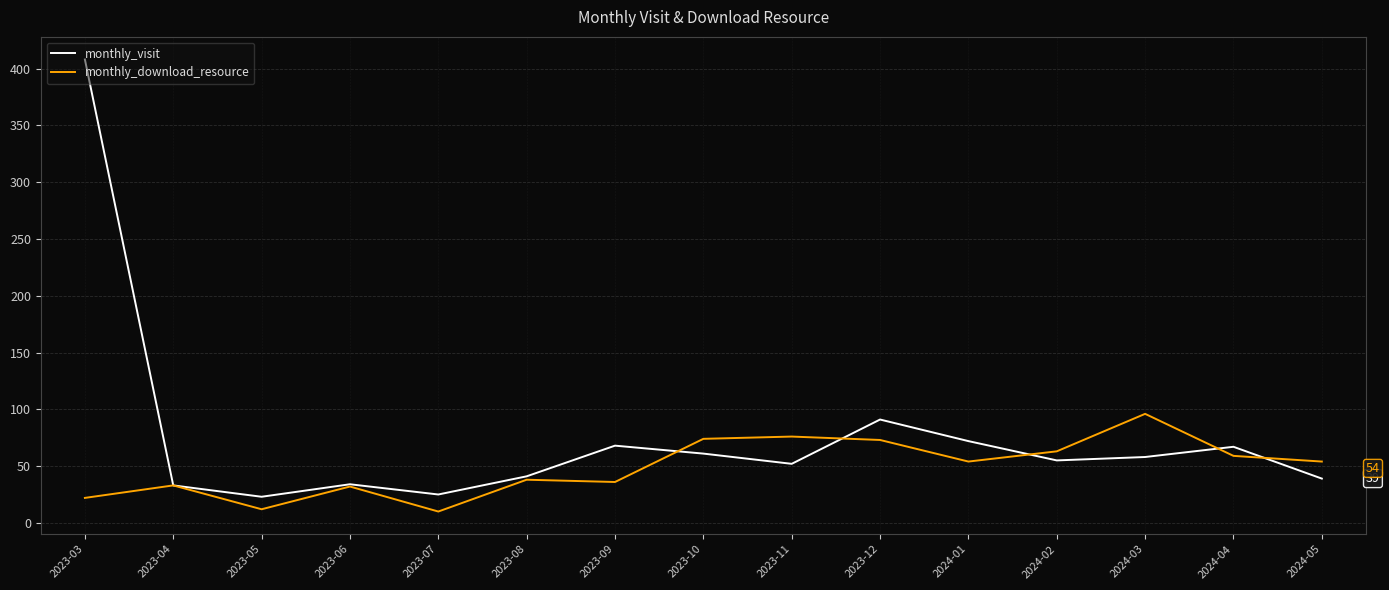

Rank the series by their maximum value, from highest to lowest.

monthly_visit, monthly_download_resource